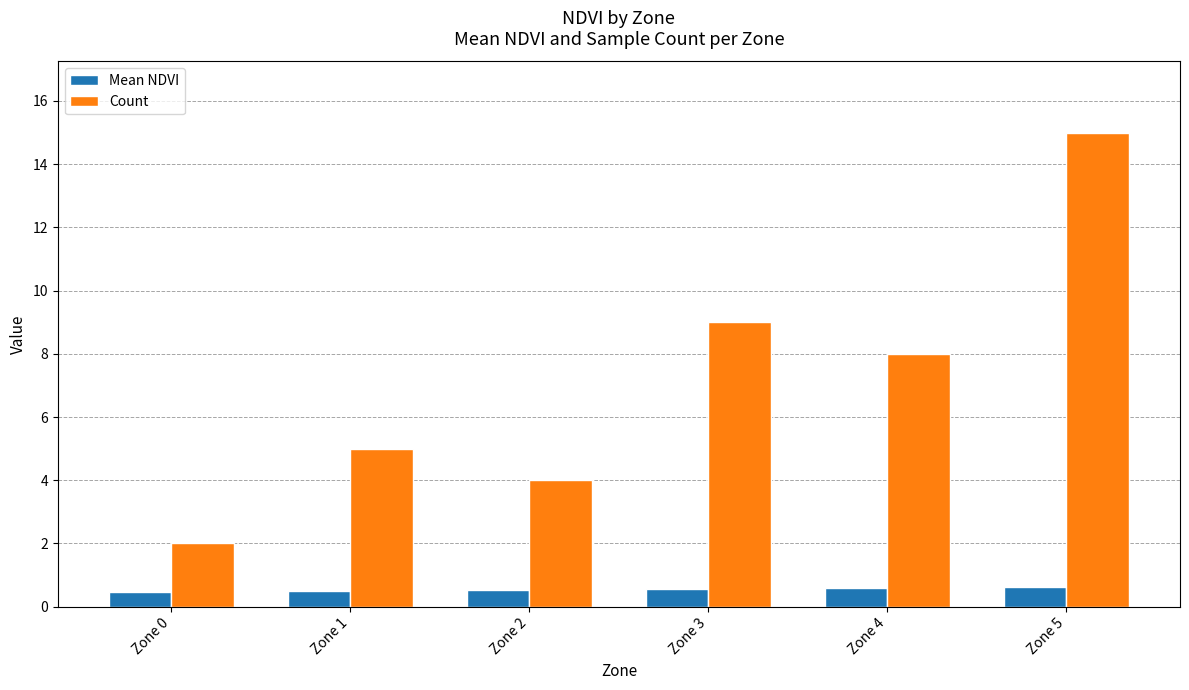

How many categories are shown in the chart?

6